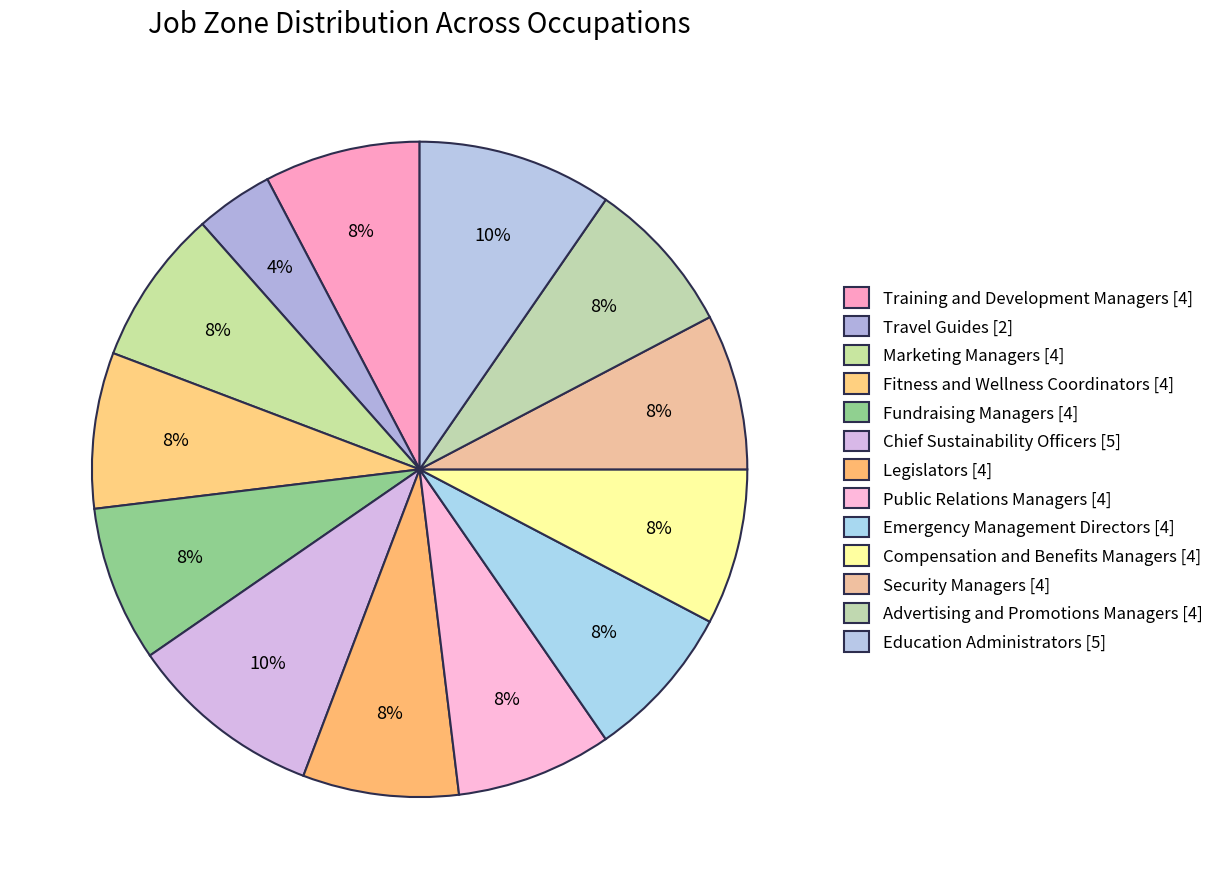

How many slices are in this pie chart?

13